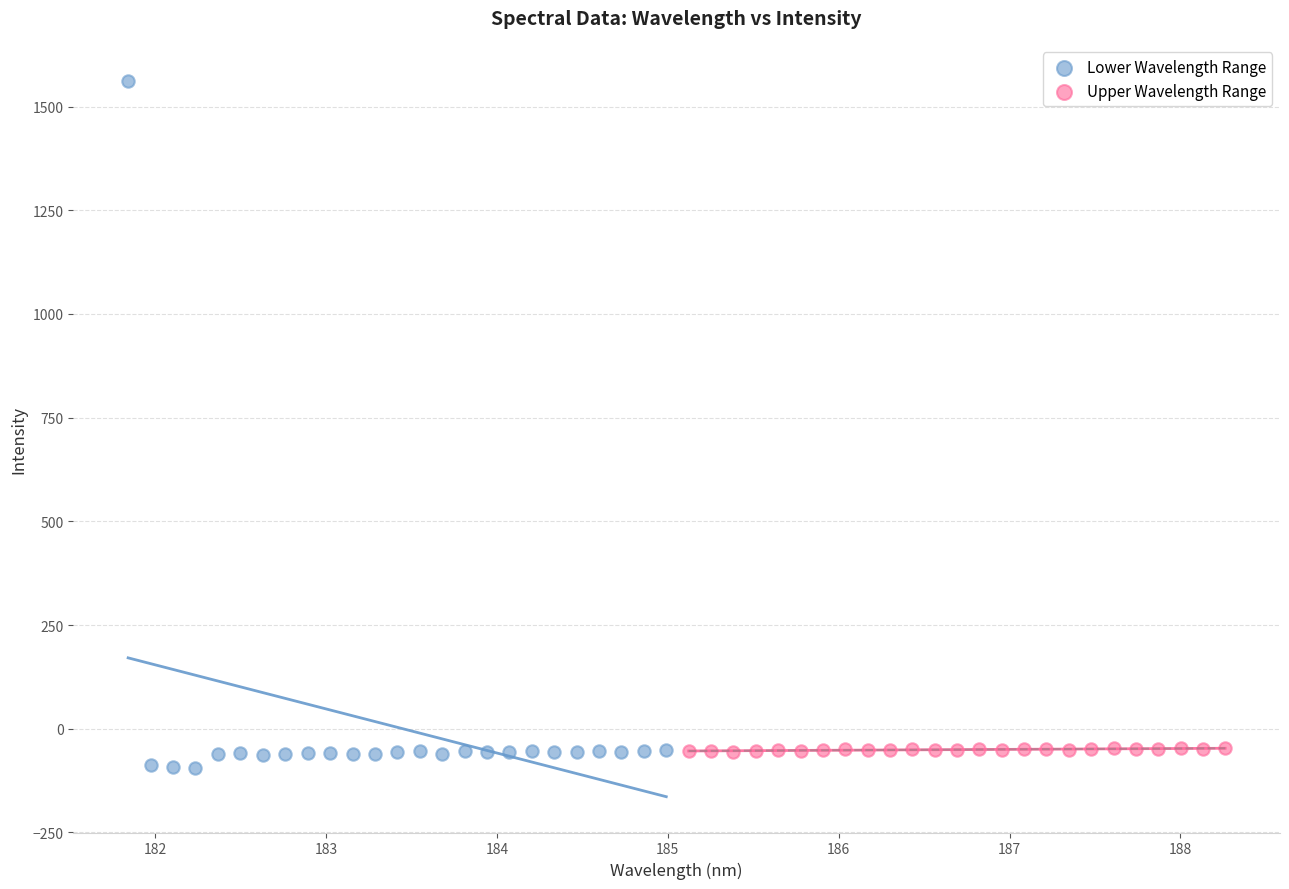

Which series has the widest spread of Y values?

Lower Wavelength Range